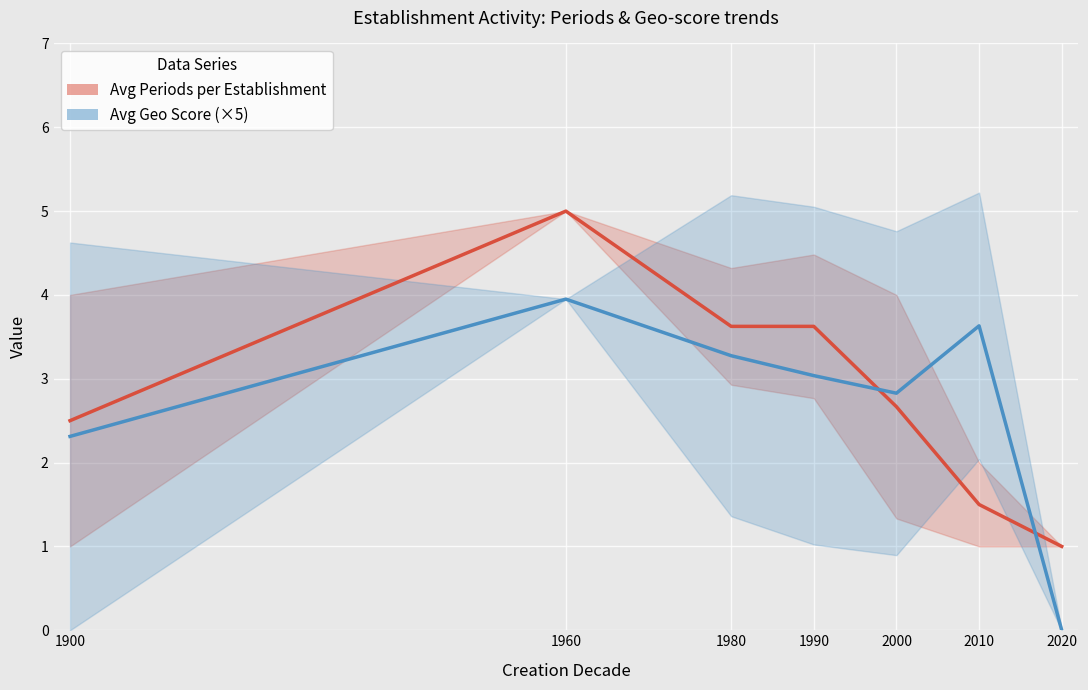

What is the maximum value shown in the chart?

5.0